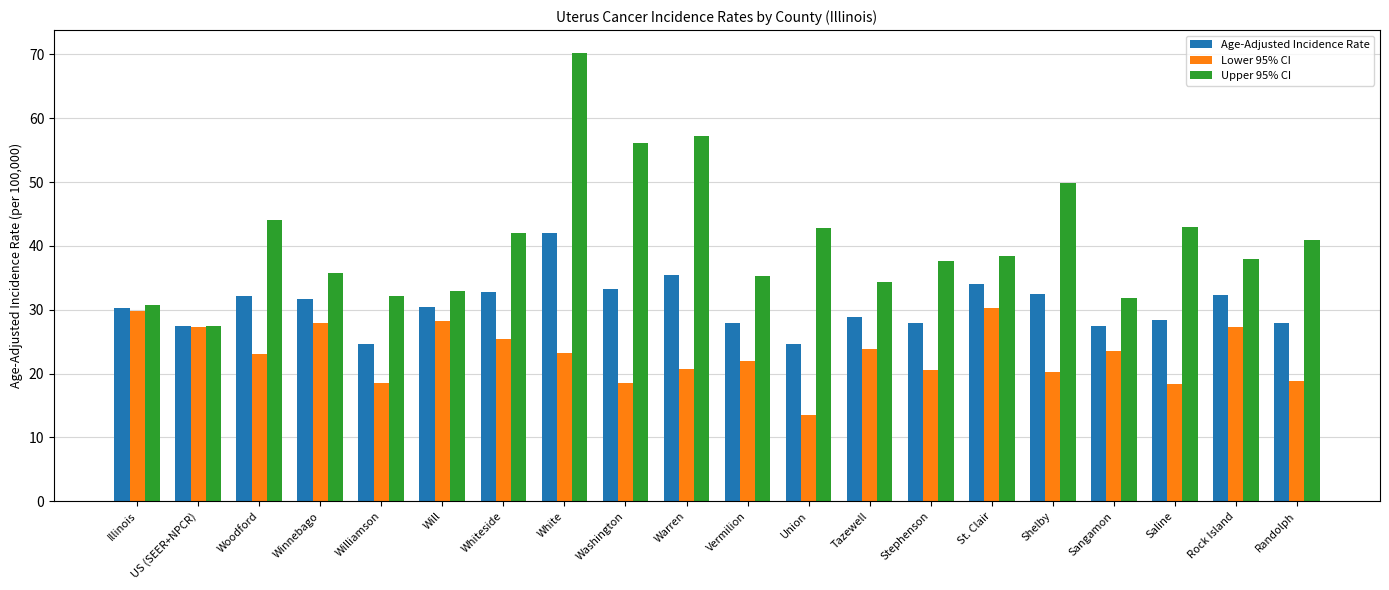

Is the value of Age-Adjusted Incidence Rate at Washington greater than the value of Upper 95% CI at Washington?

No